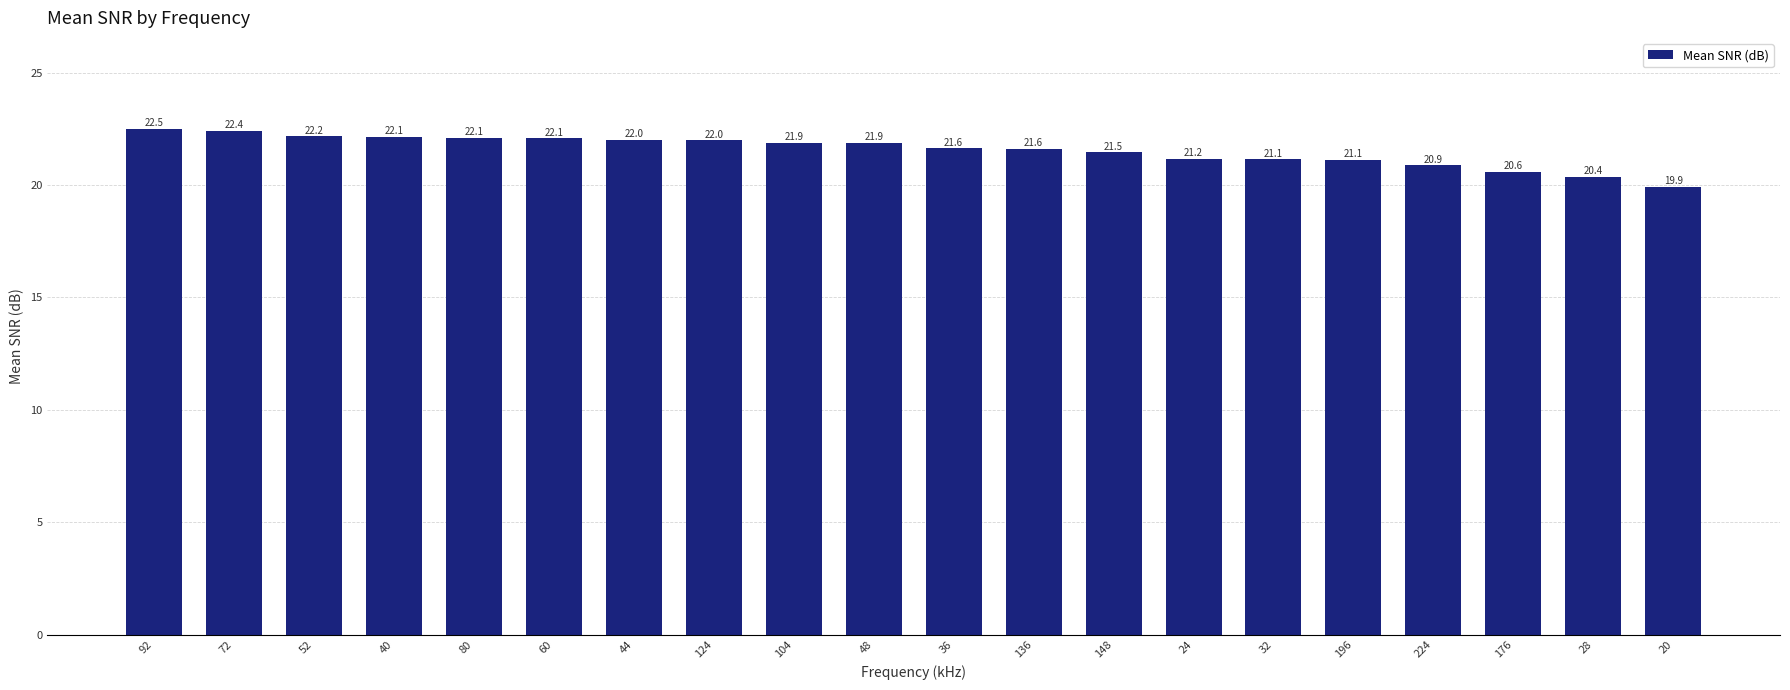

What is the average value?

21.6